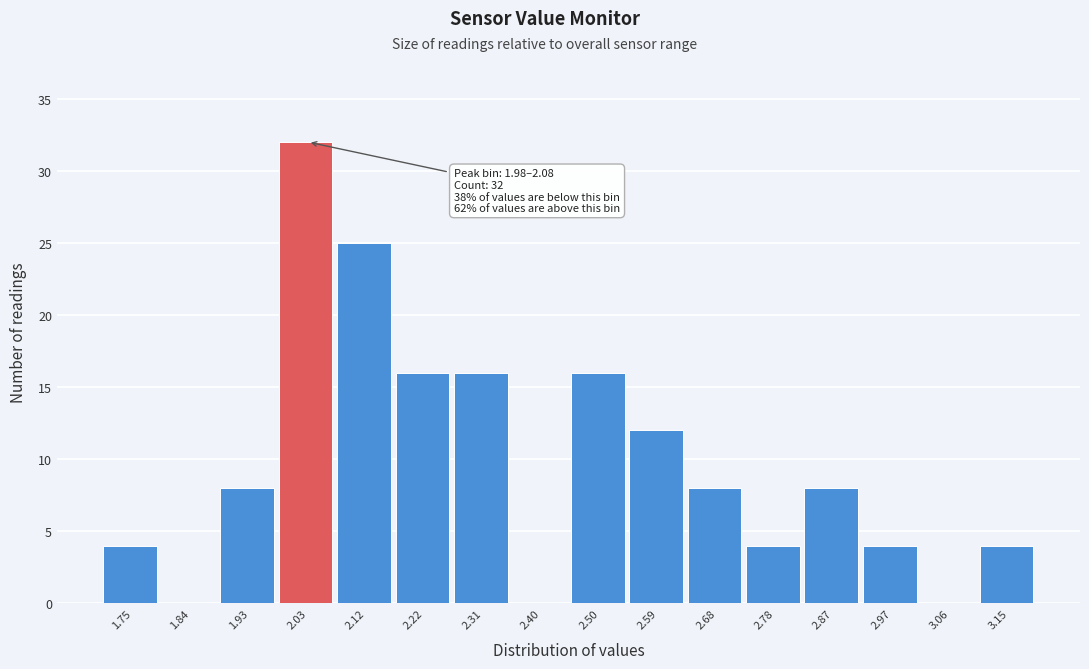

Over which range of the x-axis is the bar tallest?

1.98 to 2.08